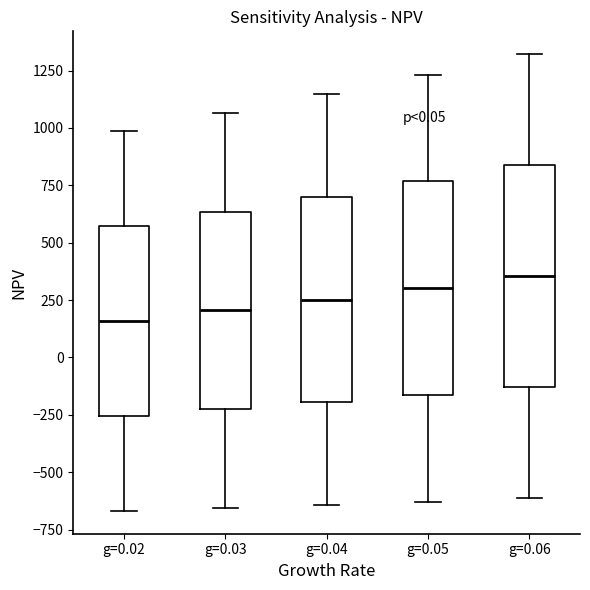

Reading left to right, read every box against the y-axis: the position of its median line, the range the box covers, and the ends of its whiskers. The values are not printed on the chart, so give them approximately, as read against the axis.

g=0.02: median 150, box -250 to 550, whiskers -650 to 1000
g=0.03: median 200, box -250 to 650, whiskers -650 to 1050
g=0.04: median 250, box -200 to 700, whiskers -650 to 1150
g=0.05: median 300, box -150 to 750, whiskers -650 to 1250
g=0.06: median 350, box -150 to 850, whiskers -600 to 1300